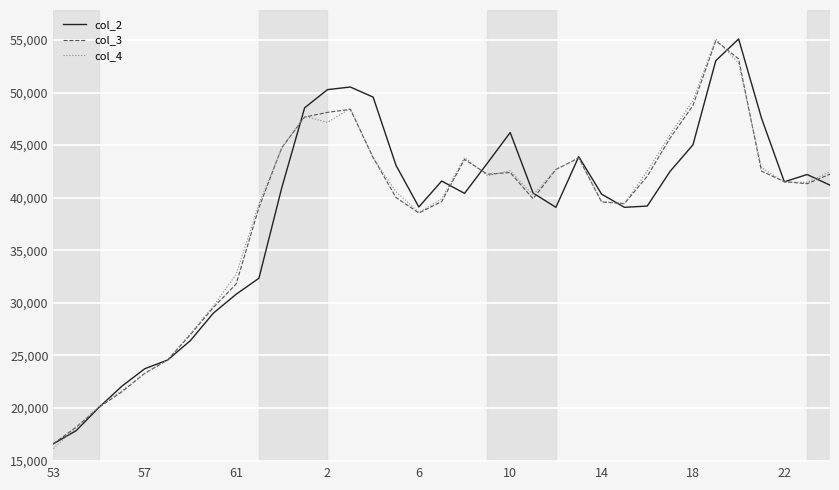

What is the average value of the col_2 series?

38493